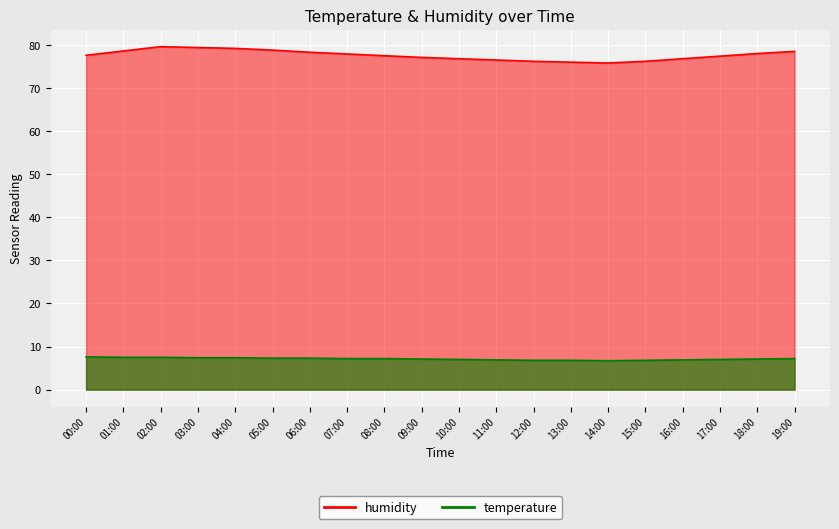

Rank the series by their average value, from lowest to highest.

temperature, humidity